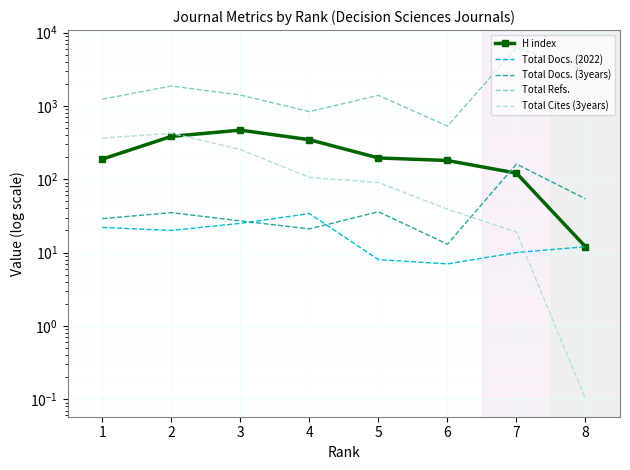

What is the difference between the maximum and minimum values in the Total Docs. (2022) series?

27.0